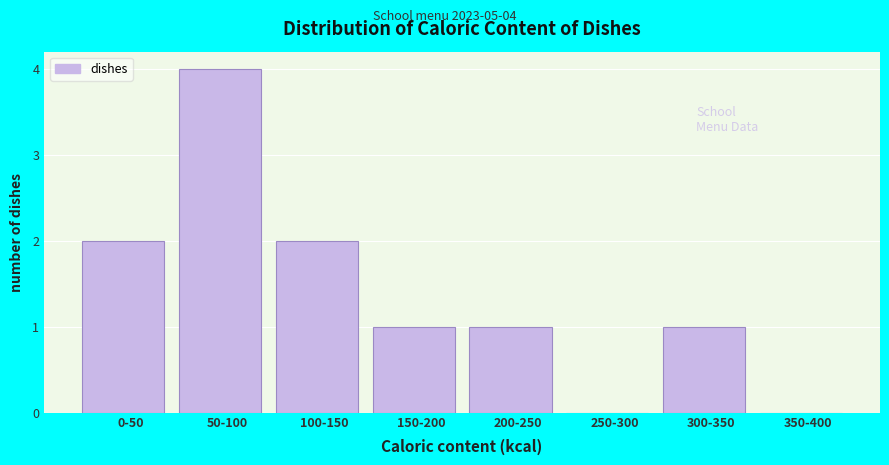

Reading right to left, transcribe all the data shown in this chart.

350-400=0	300-350=1	250-300=0	200-250=1	150-200=1	100-150=2	50-100=4	0-50=2